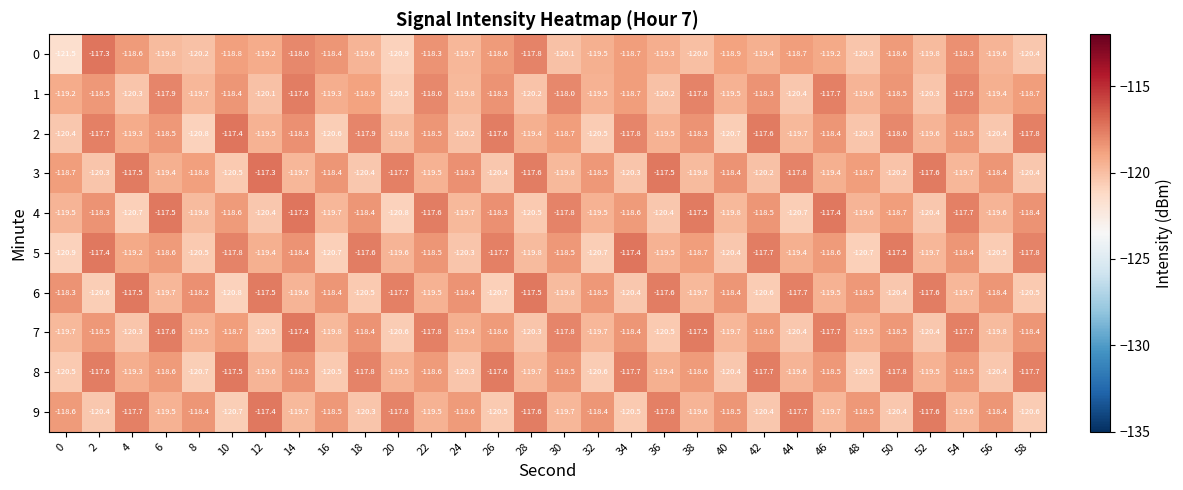

Where is 2 nearest to the value -119?

4